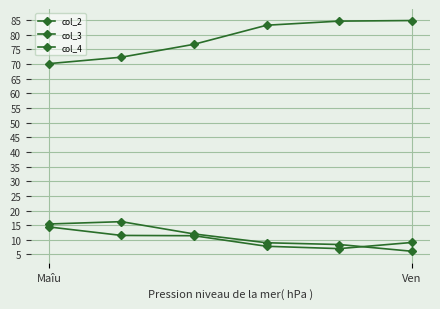

What is the value of the col_2 point at the 2nd from the left?

72.3